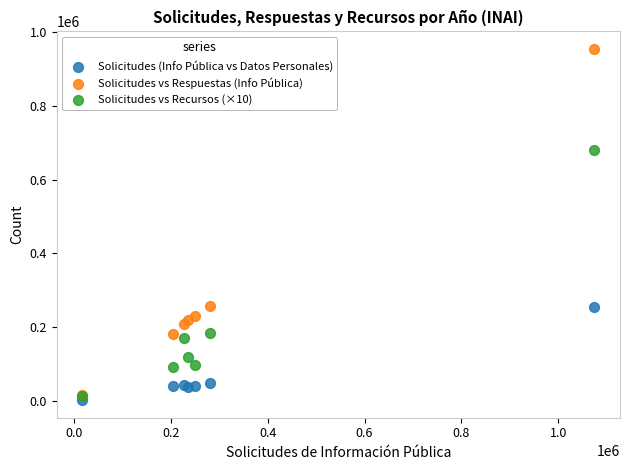

In the Solicitudes vs Respuestas (Info Pública) series, what Y value is closest to 484703?

258847